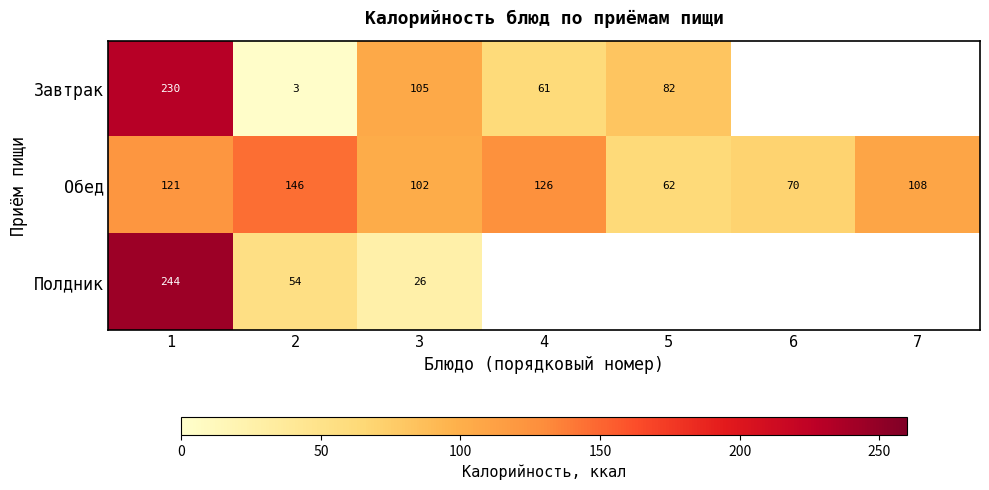

At which category is the sum across all series the highest?

1